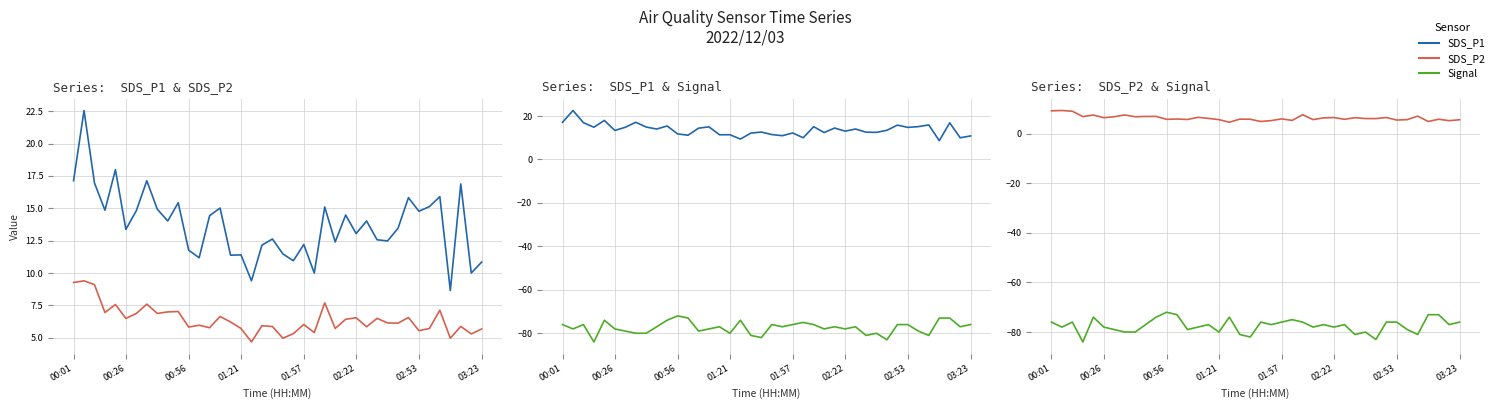

True or false: SDS_P2 has more than 1 interior local peaks.

True